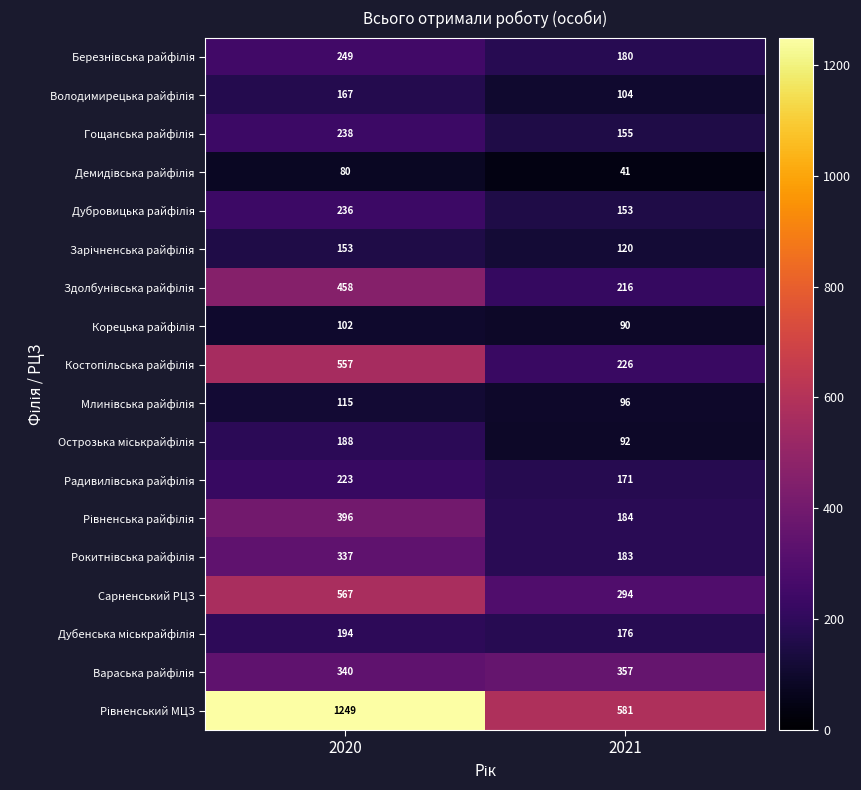

Count the number of data series in this chart.

18